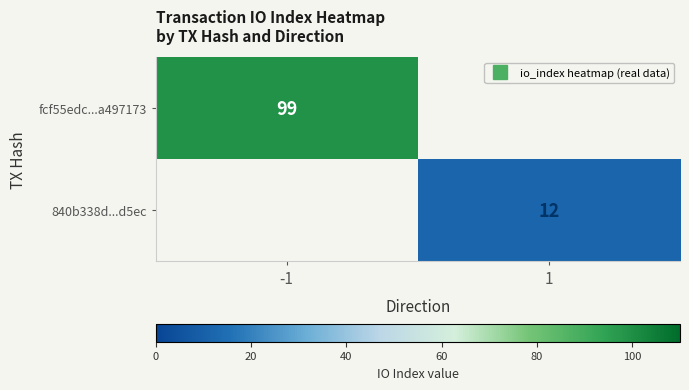

Which series has the widest spread of values?

fcf55edc...a497173